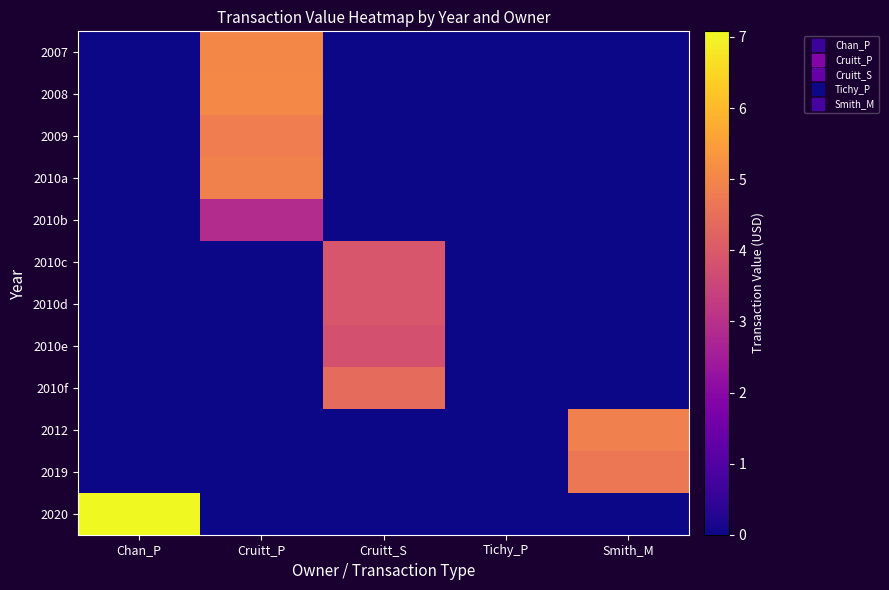

How many series are shown in this chart?

12